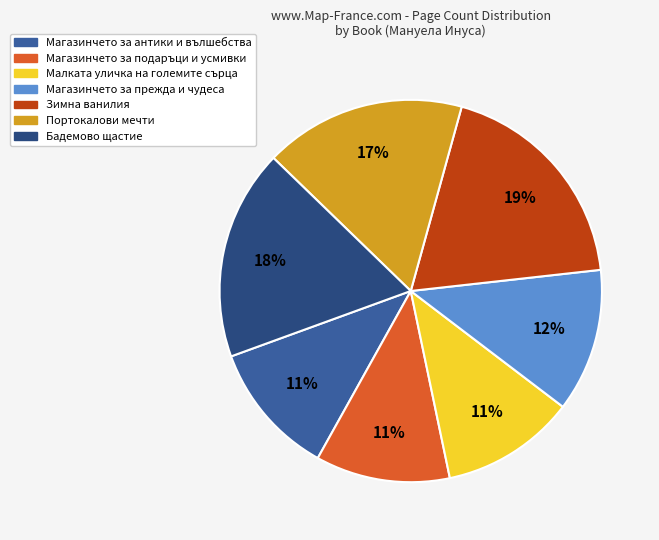

Is the sum of Зимна ванилия and Магазинчето за антики и вълшебства greater than half?

No